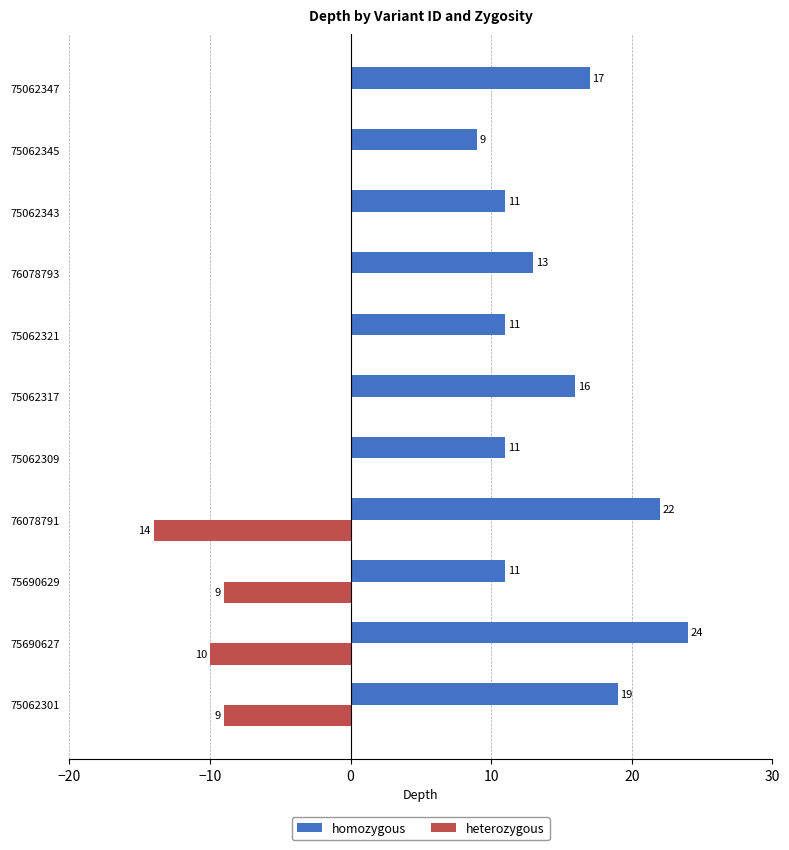

Count the number of categories in the chart.

11